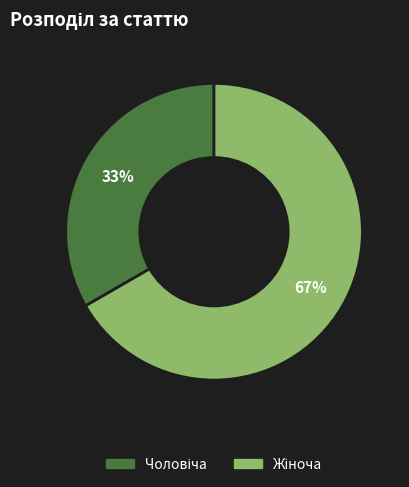

To the nearest percent, what is the average slice percentage?

50%